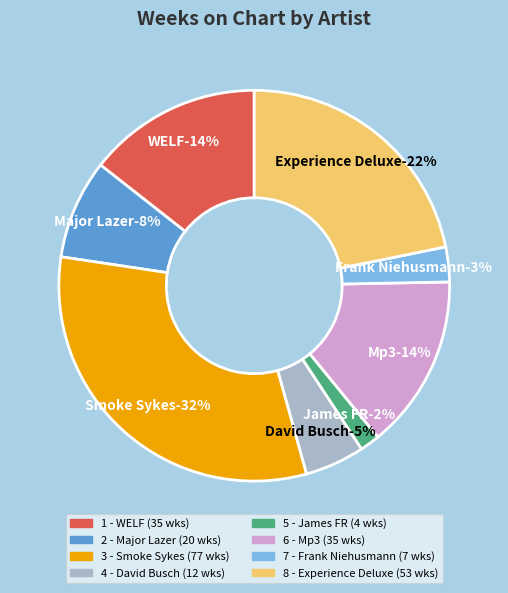

How many slices are in this pie chart?

8